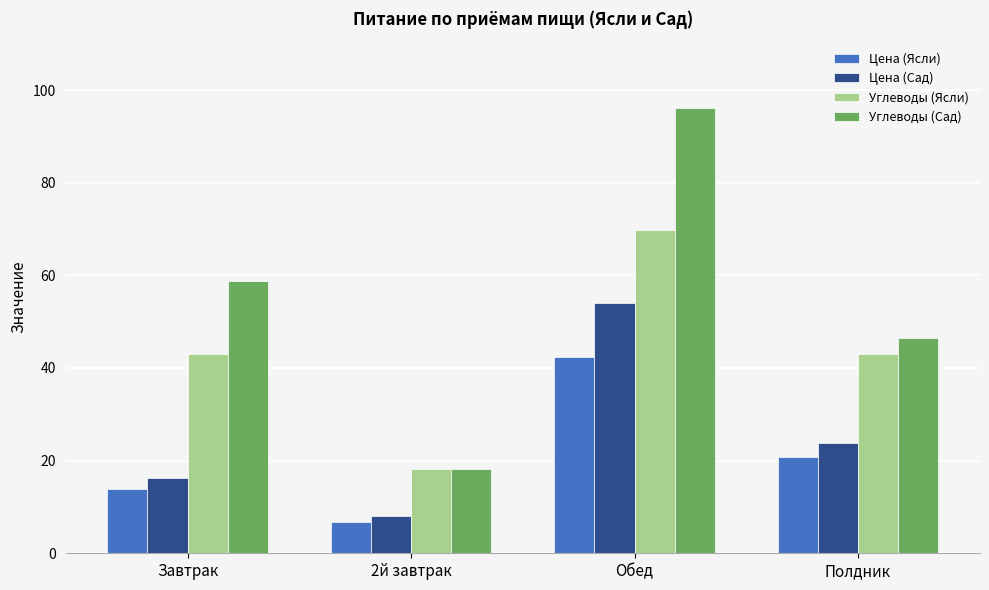

What position from the left is 2й завтрак?

2